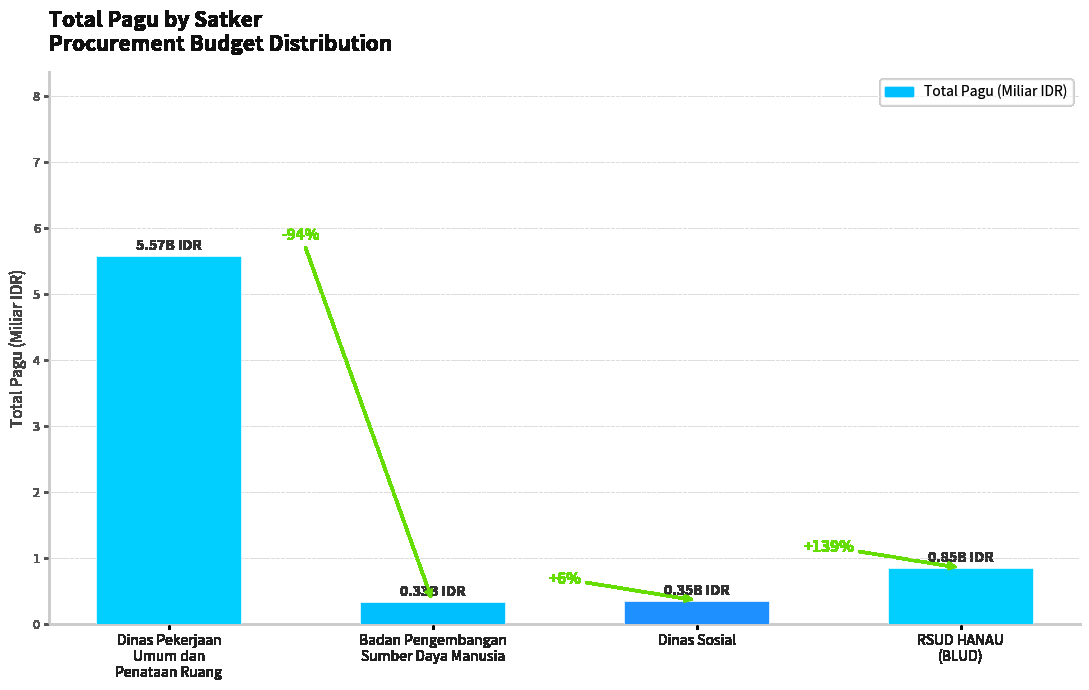

Are the bars horizontal?

No